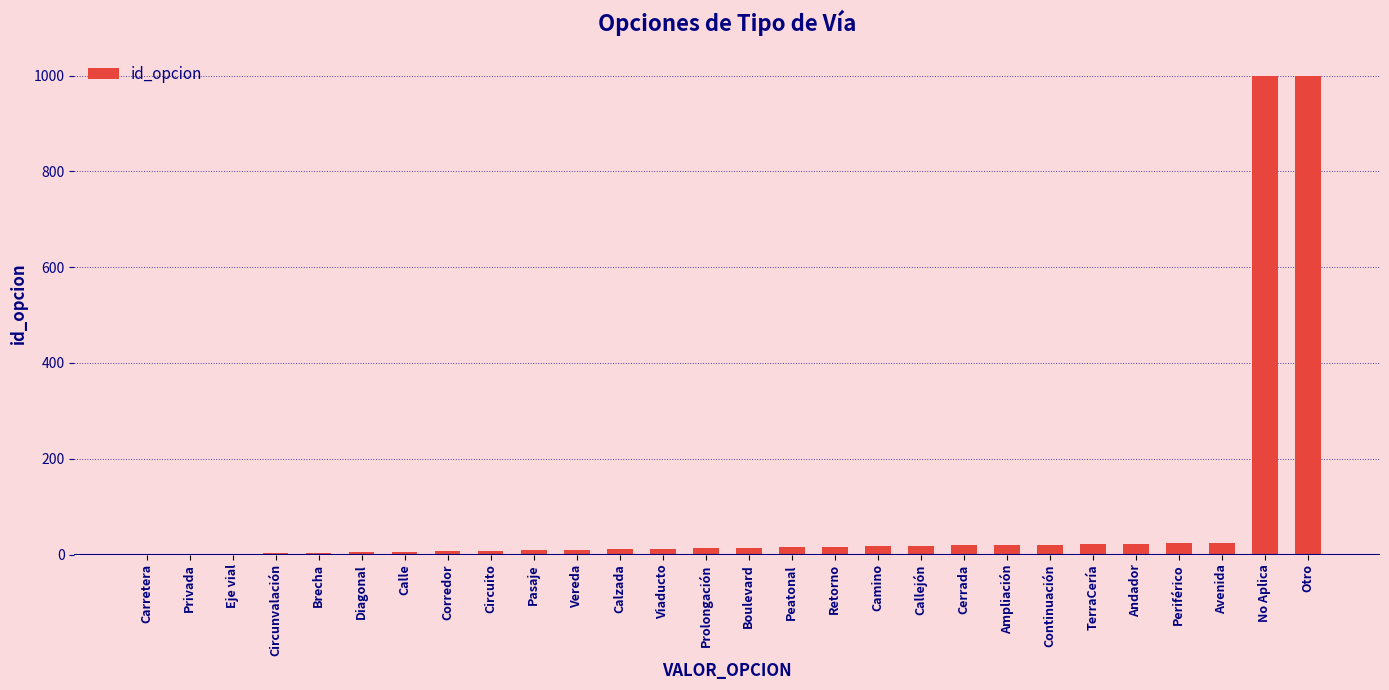

What is the maximum value shown in the chart?

999